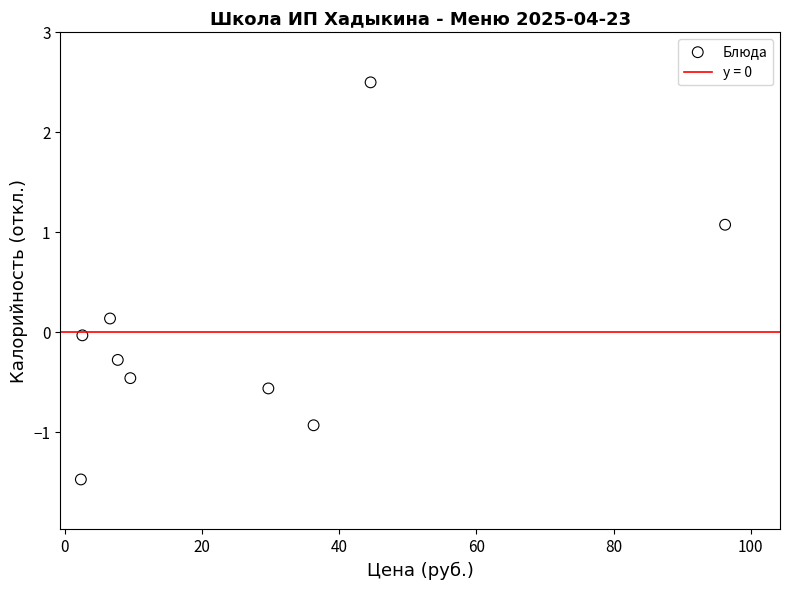

What is the range of Y values (max minus min)?

4.0